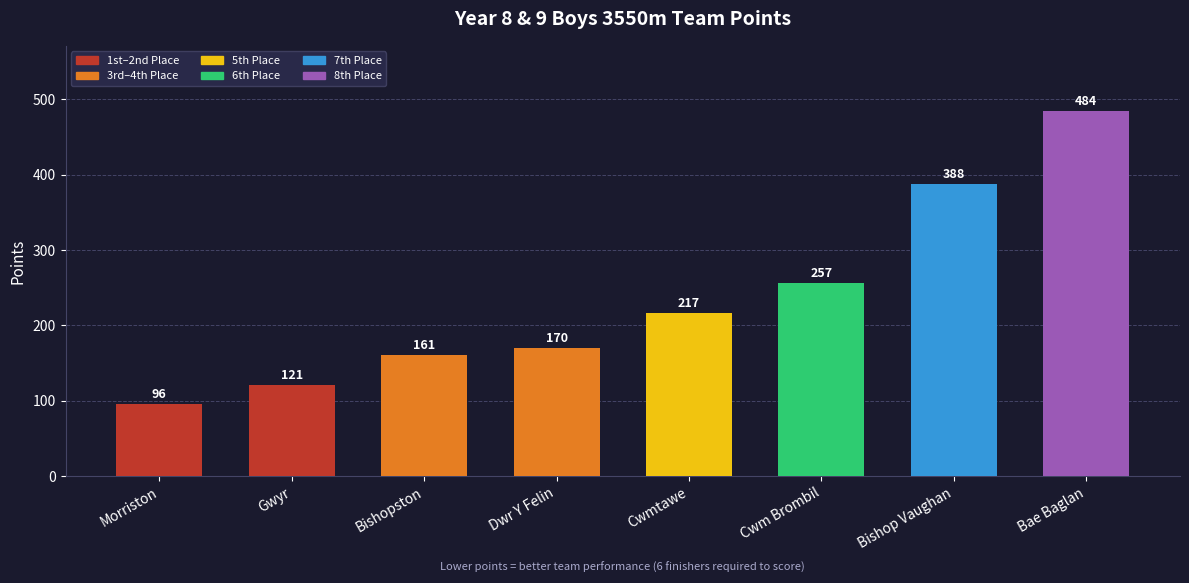

How many values are below 217?

4